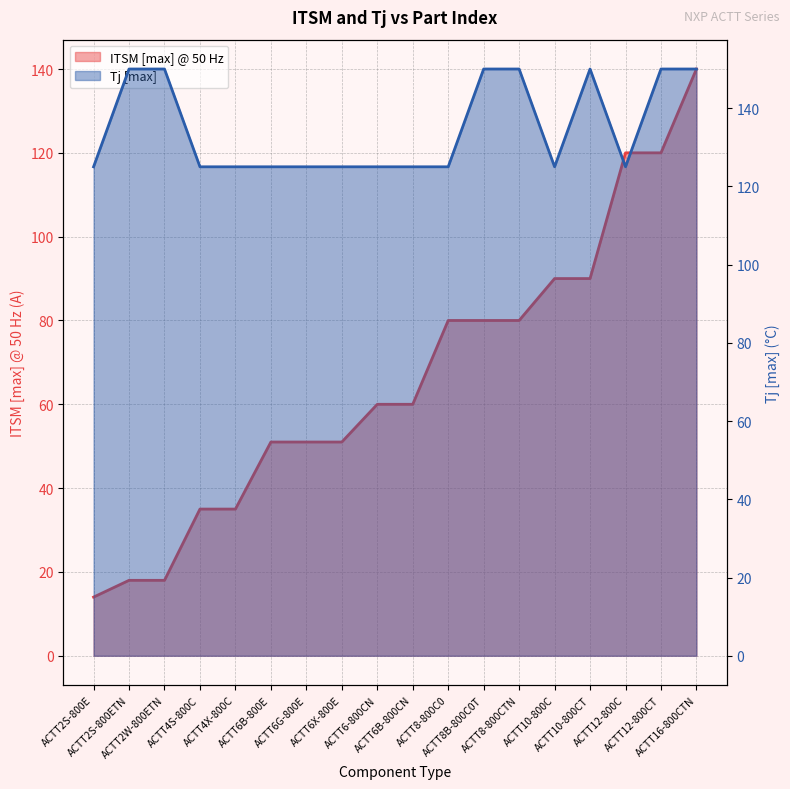

How many lines are shown in the chart?

2